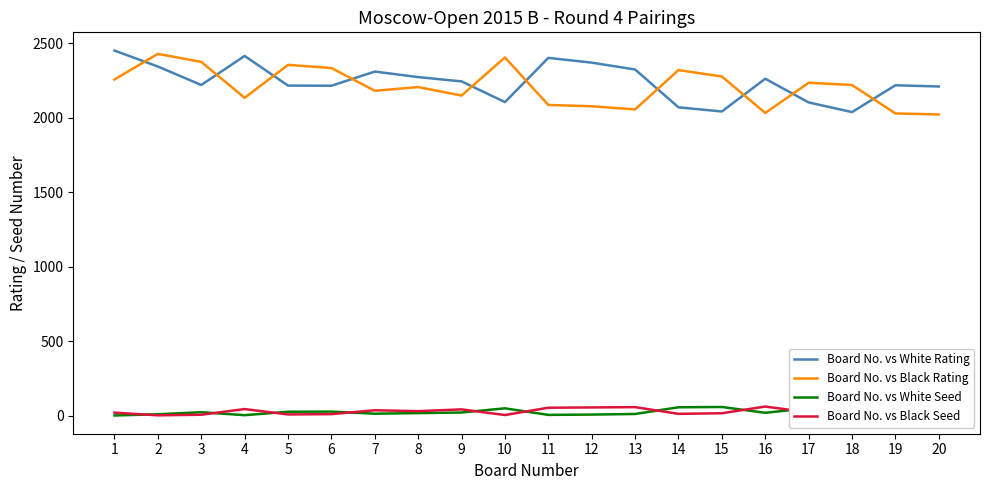

Where is the first local maximum for Board No. vs Black Seed?

4